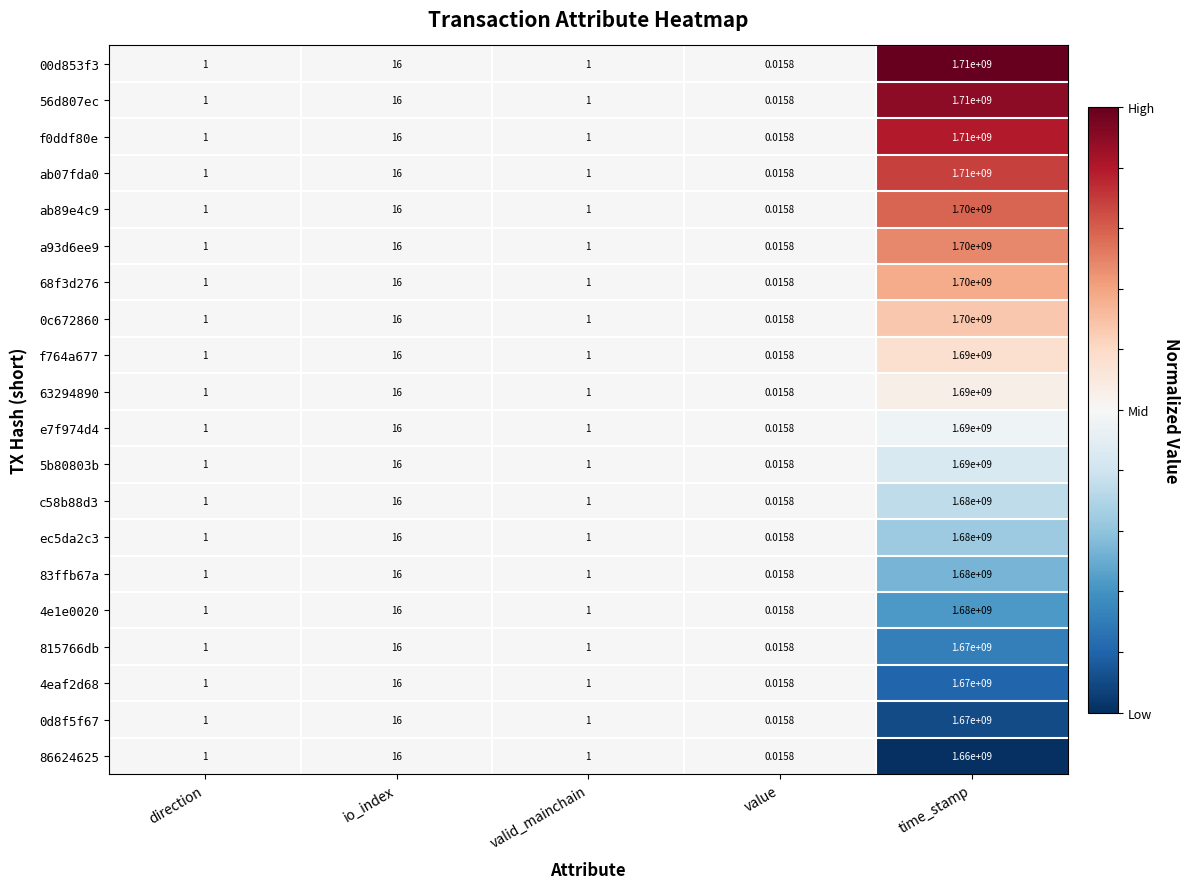

What is the difference between the highest and lowest values at time_stamp?

50000000.0